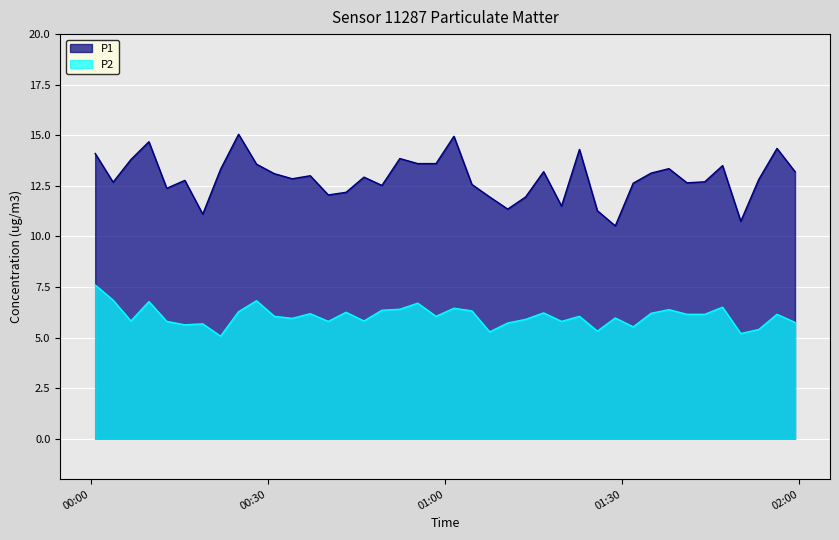

True or false: P2 and P1 intersect in this chart.

False